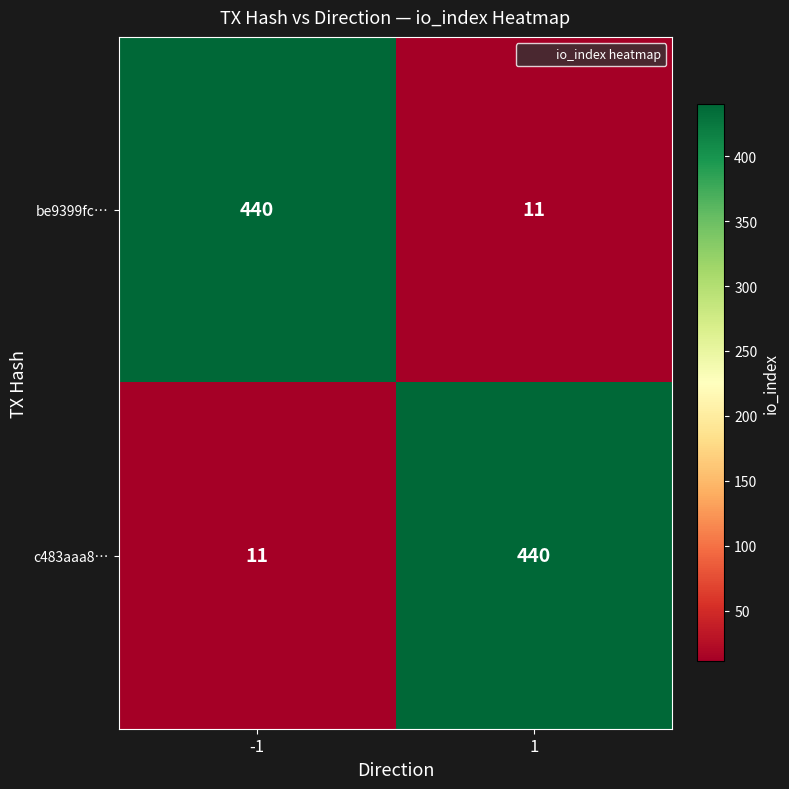

Reading left to right, what are all the values shown in this chart?

be9399fc…: -1=440	1=11
c483aaa8…: -1=11	1=440